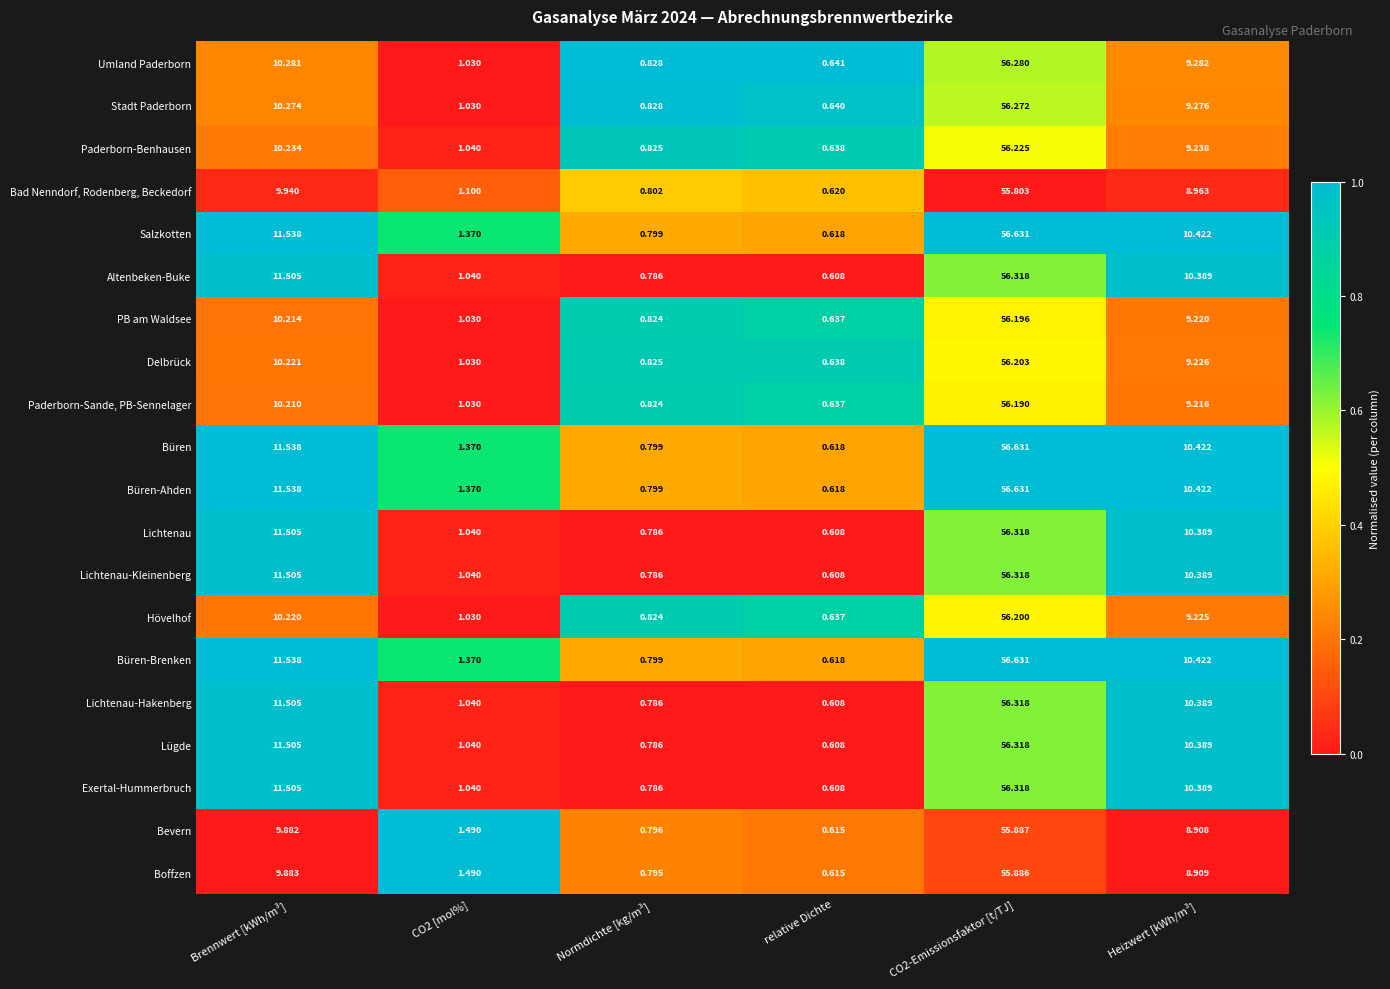

Where does the Büren-Brenken series first go above 10?

Brennwert [kWh/m³]